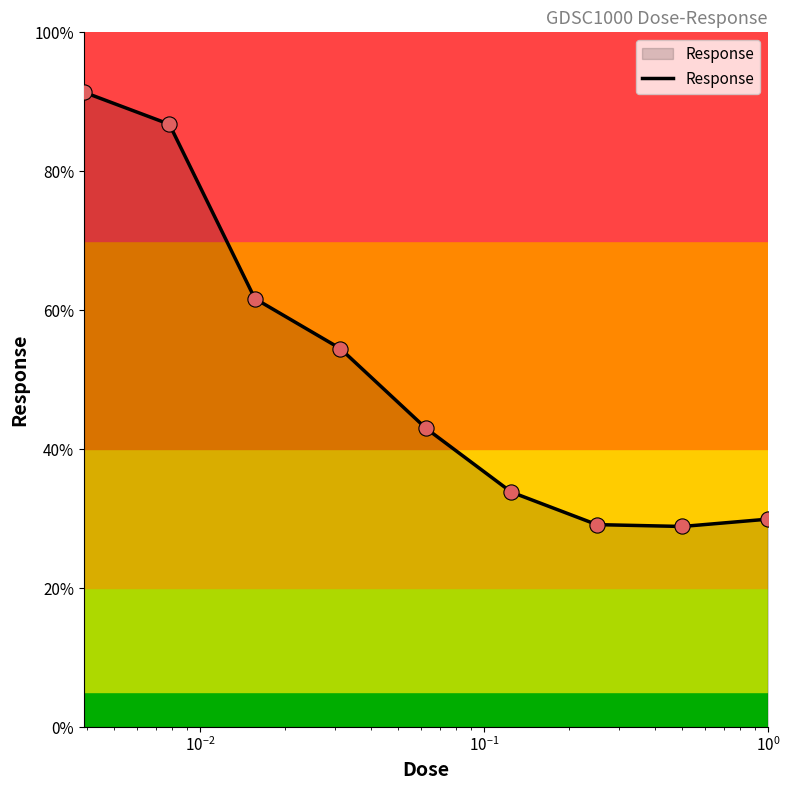

What is the greatest value displayed?

91.4